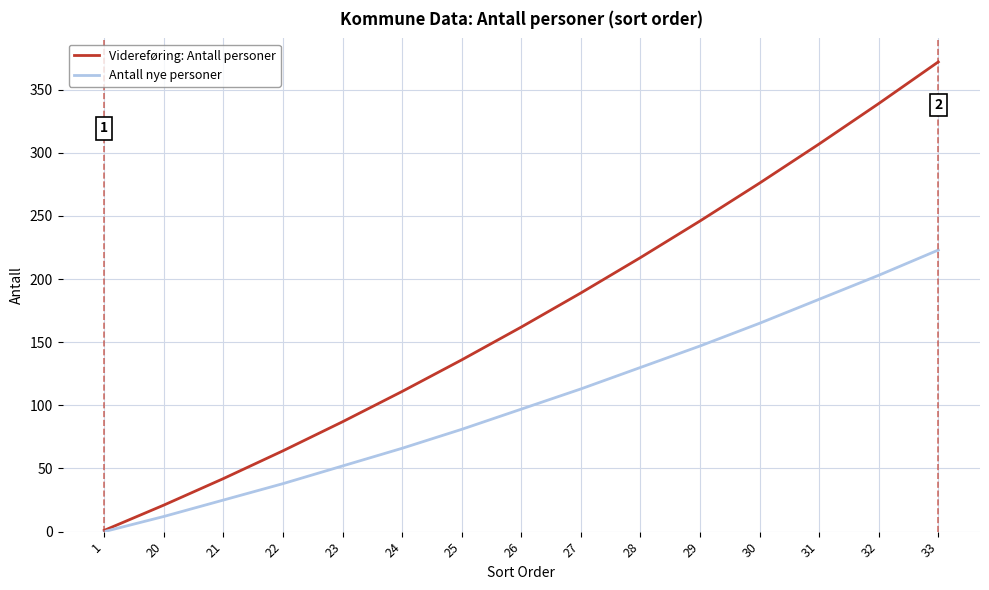

List the series in order of their overall mean, lowest first.

Antall nye personer, Videreføring: Antall personer